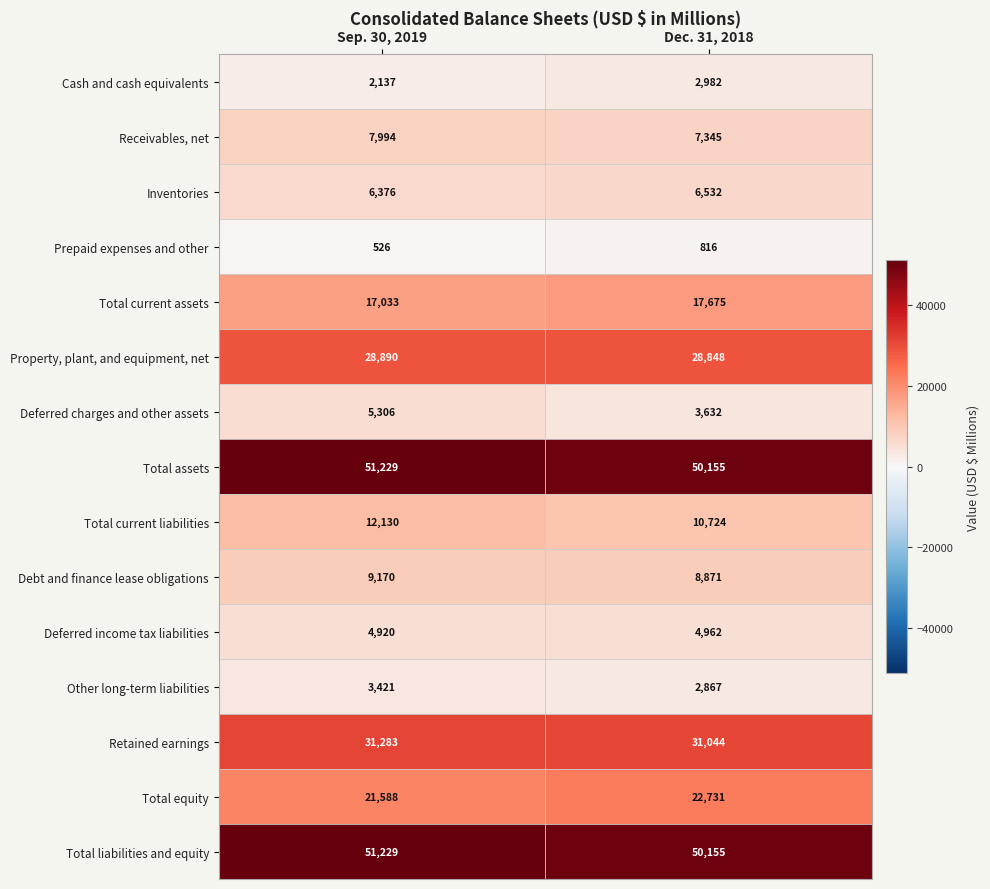

Rank the categories by Retained earnings value from highest to lowest.

Sep. 30, 2019, Dec. 31, 2018